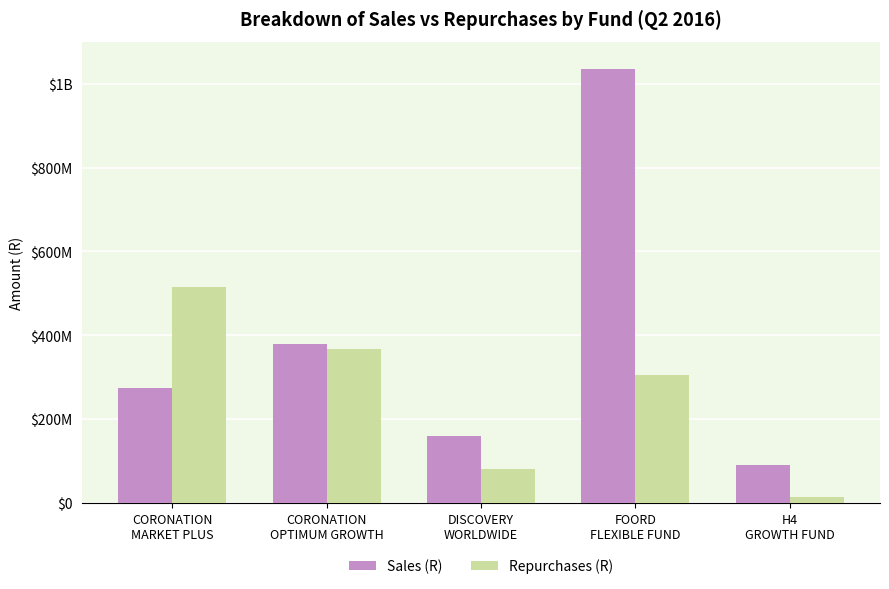

What are all the series names shown in the legend?

Sales (R), Repurchases (R)